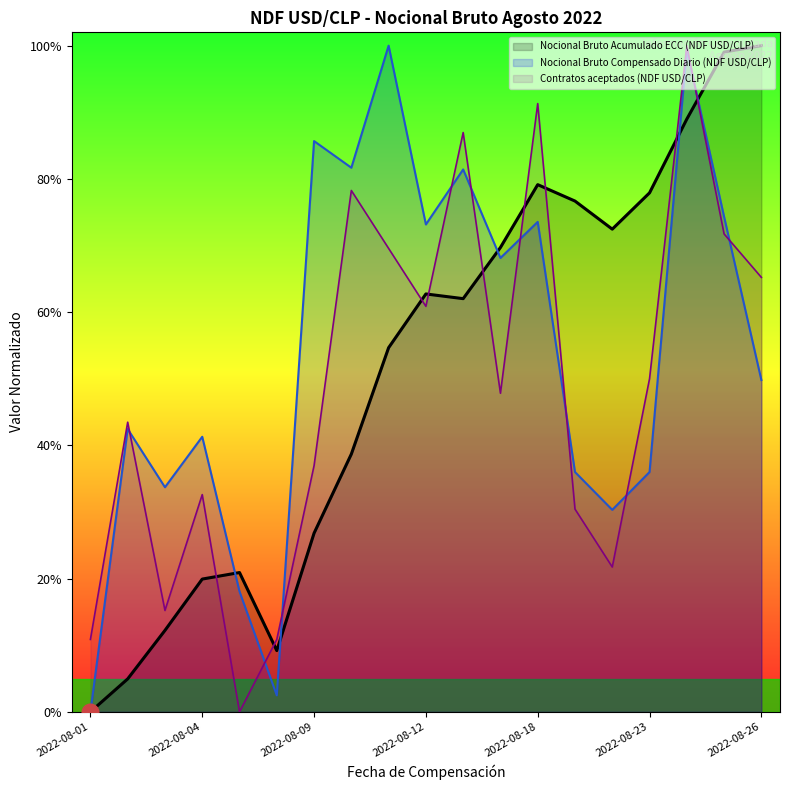

What are all the series names shown in the legend?

Nocional Bruto Acumulado ECC (NDF USD/CLP), Nocional Bruto Compensado Diario (NDF USD/CLP), Contratos aceptados (NDF USD/CLP)